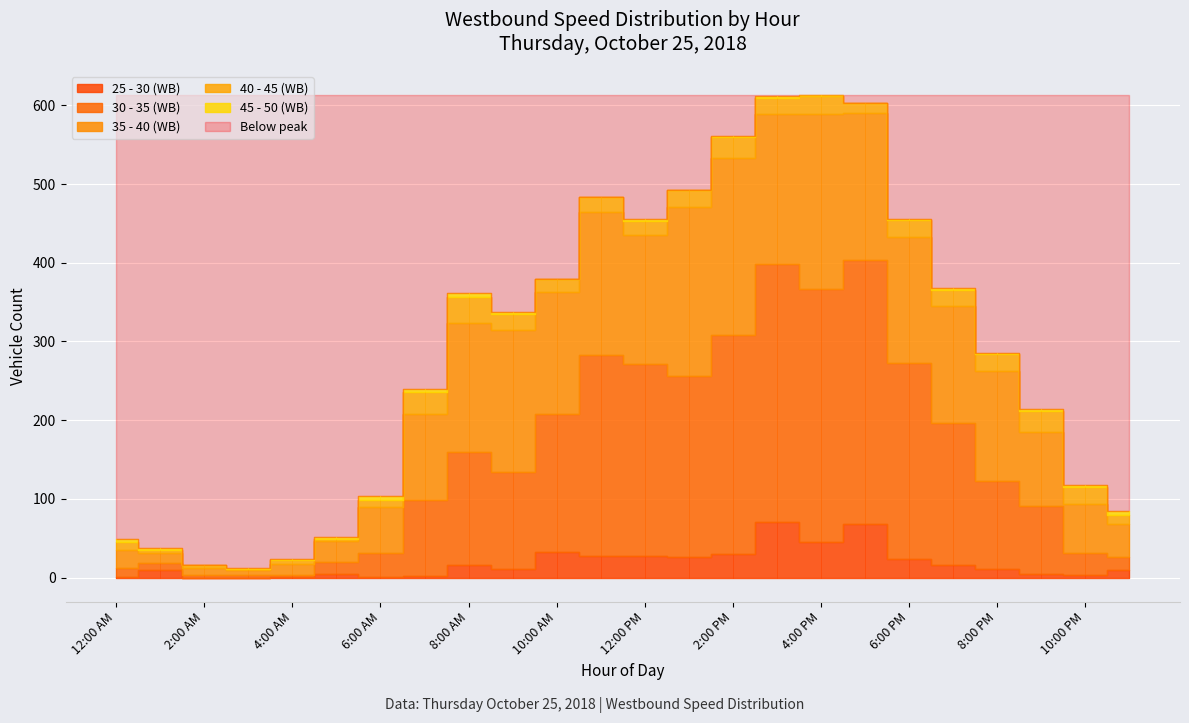

True or false: 30 - 35 (WB) has more than 2 points higher than both neighbors.

True